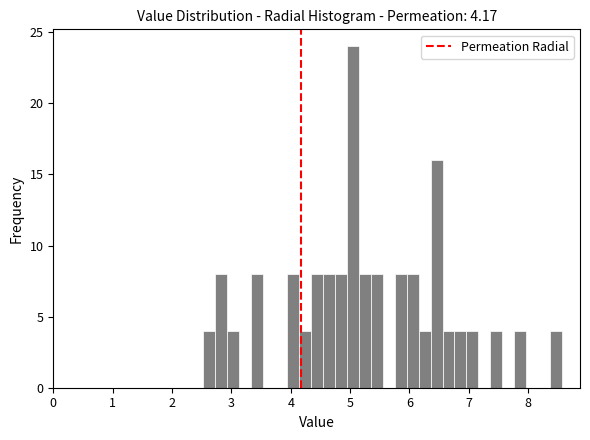

Read against the x-axis, roughly where is the centre of the tallest bar?

5.0